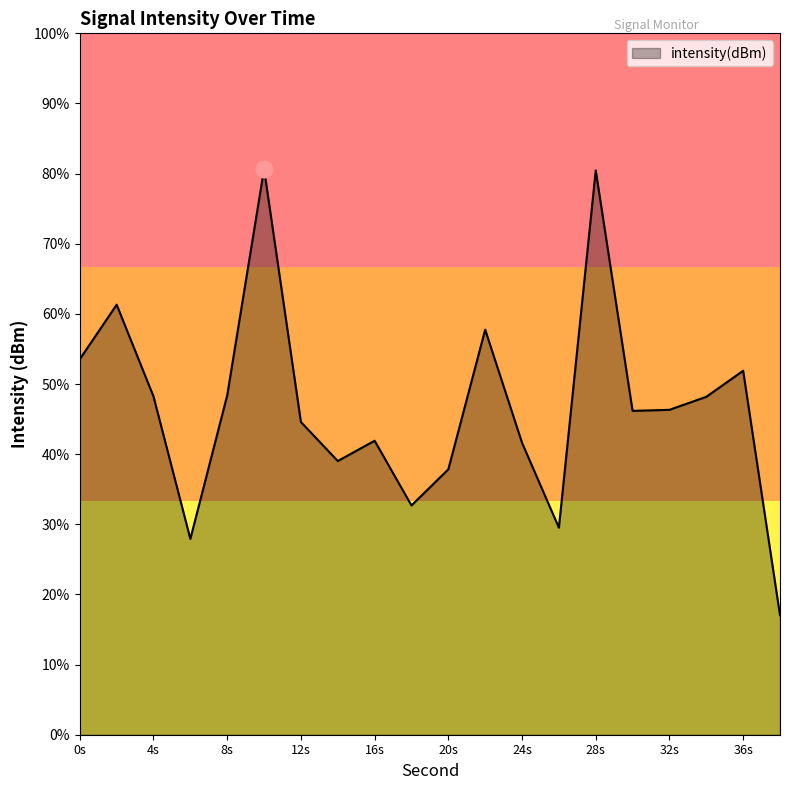

The value at 6 is -222.5. True or false?

False